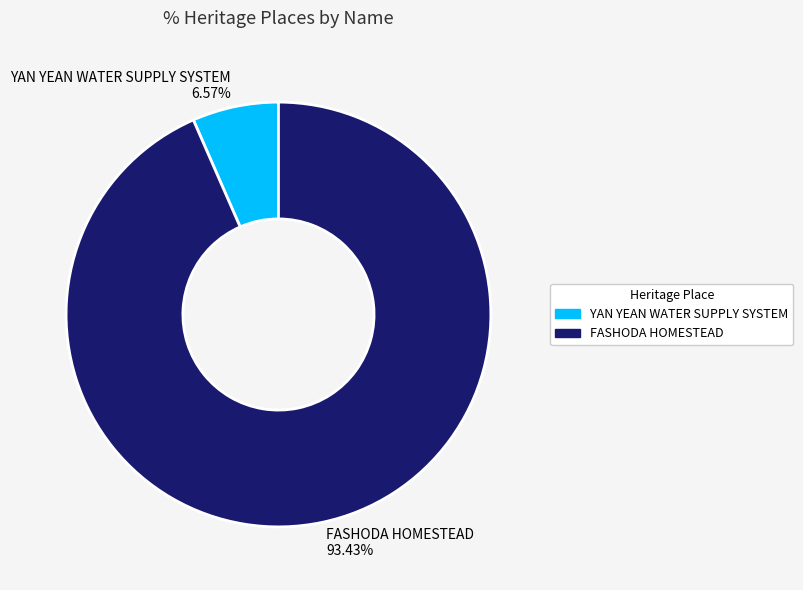

Which slice represents more than half of the pie?

FASHODA HOMESTEAD